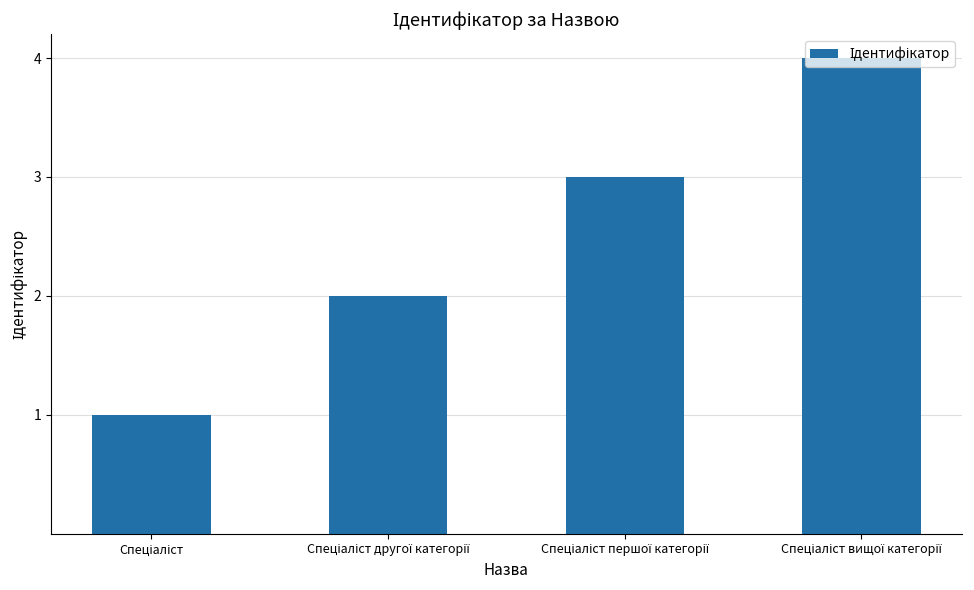

What is the greatest value displayed?

4